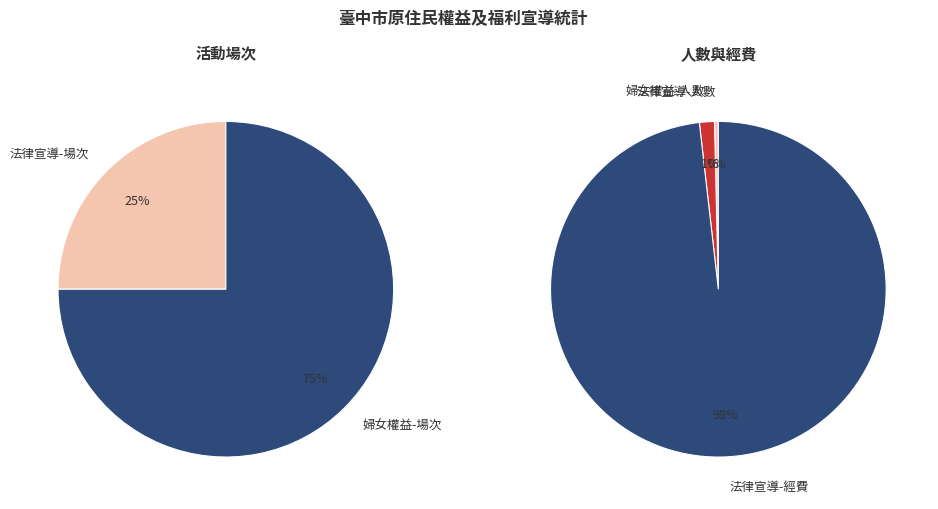

Which slice is the smallest?

婦女權益宣導活動-經費